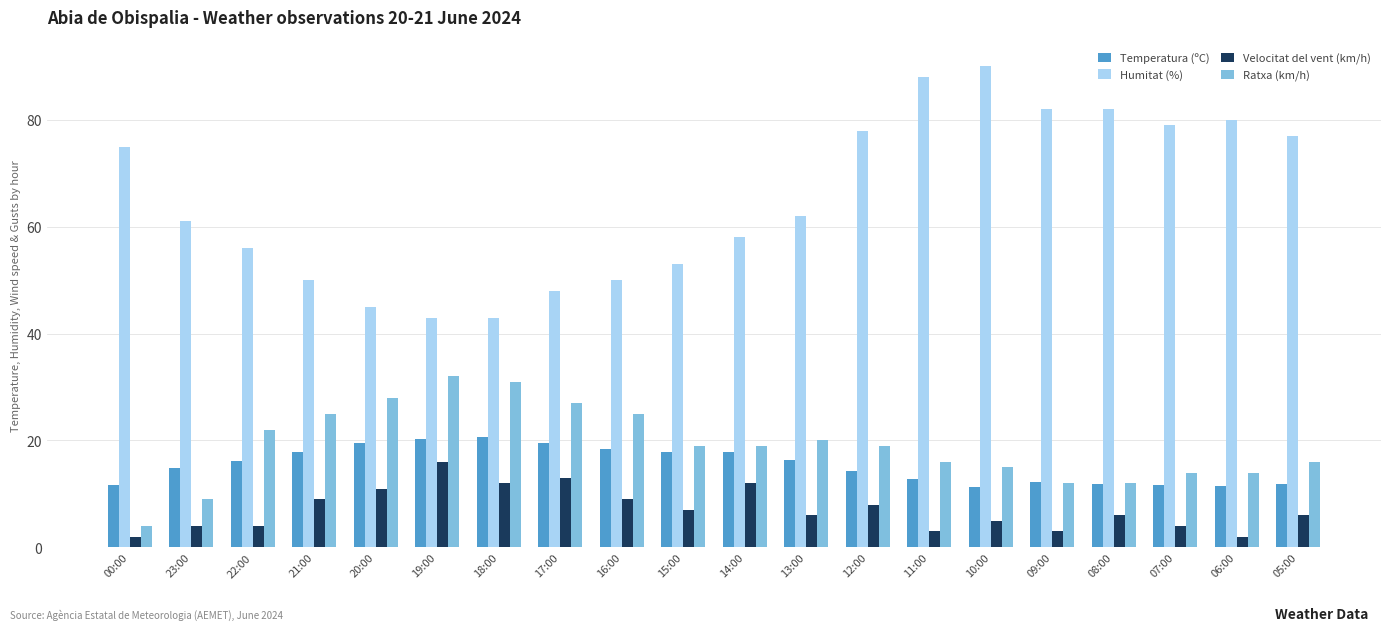

What is the lowest value of the Humitat (%) series?

43.0